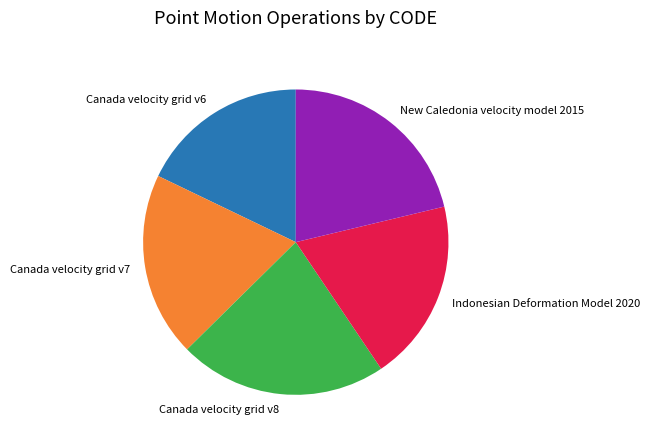

True or false: Canada velocity grid v8 accounts for 22% of the total.

True